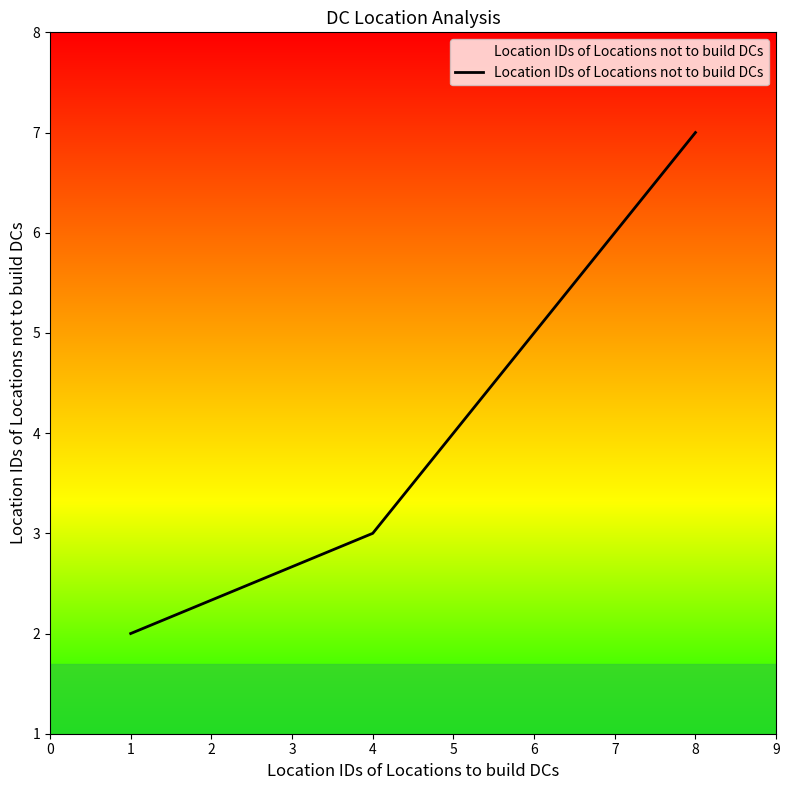

Rank the categories by value from lowest to highest.

1, 4, 6, 8